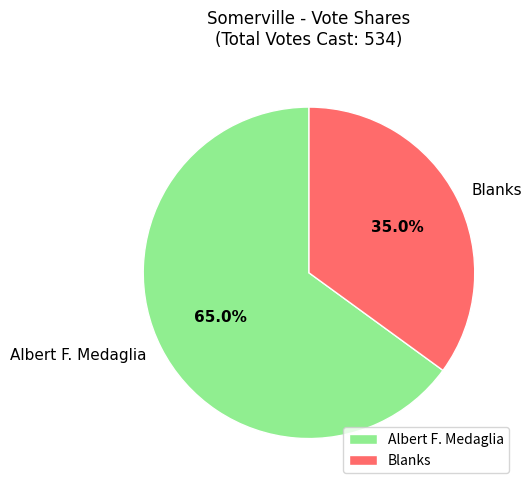

What is the total percentage of Blanks and Albert F. Medaglia?

100.0%